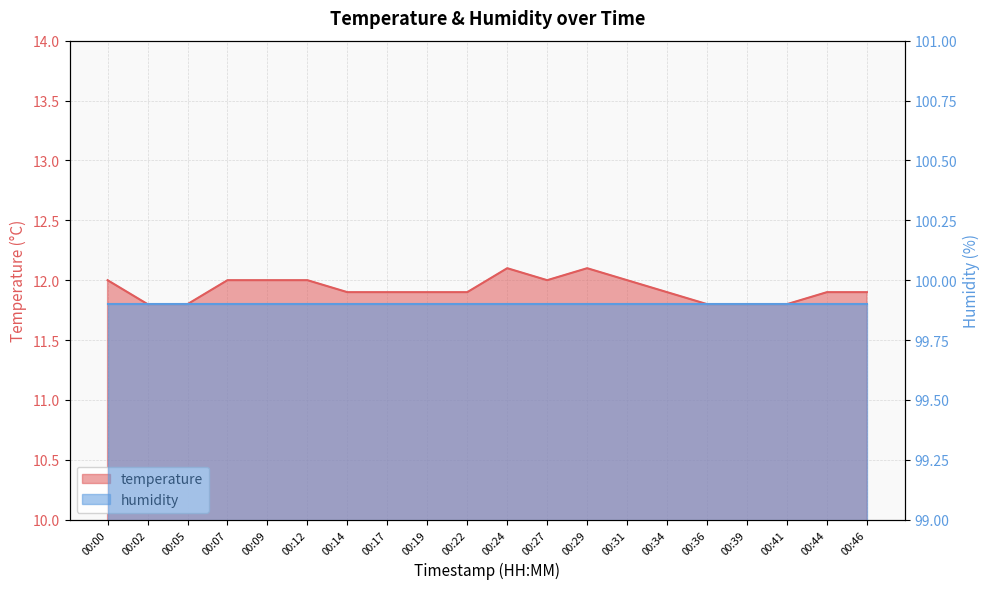

What is the change in value from 00:00 to 00:44?

-0.1